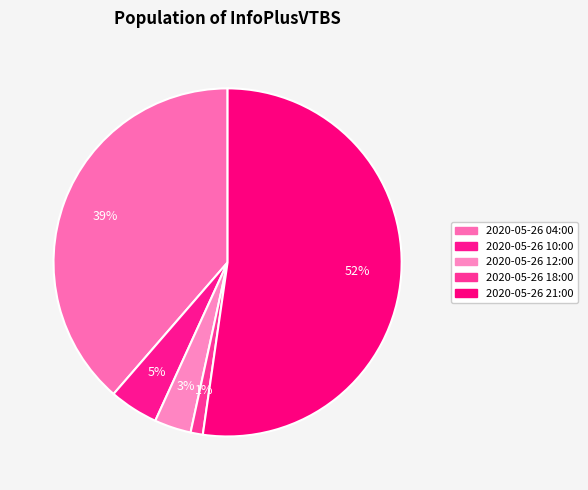

How many slices are in this pie chart?

5